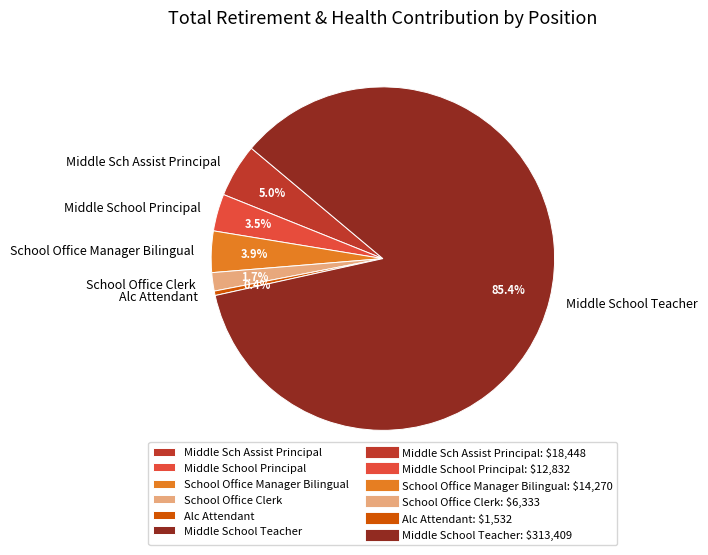

The School Office Manager Bilingual slice represents 4% of the pie. True or false?

True